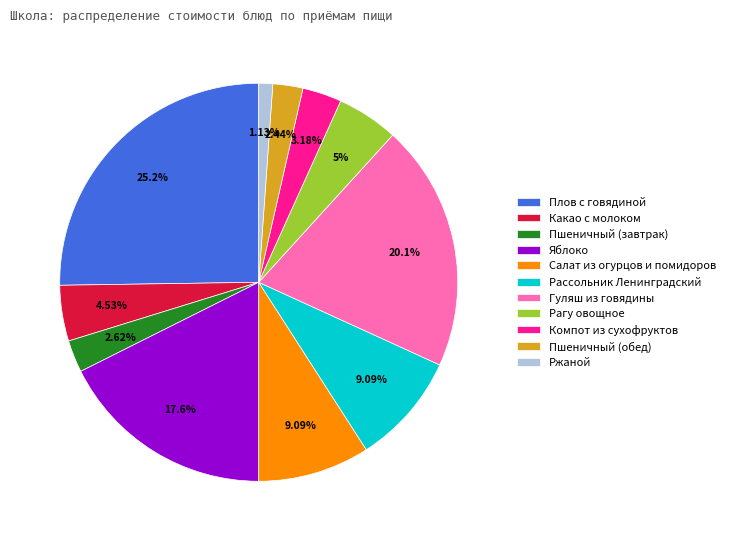

To the nearest percent, what is the difference between the largest and smallest slice percentages?

24%